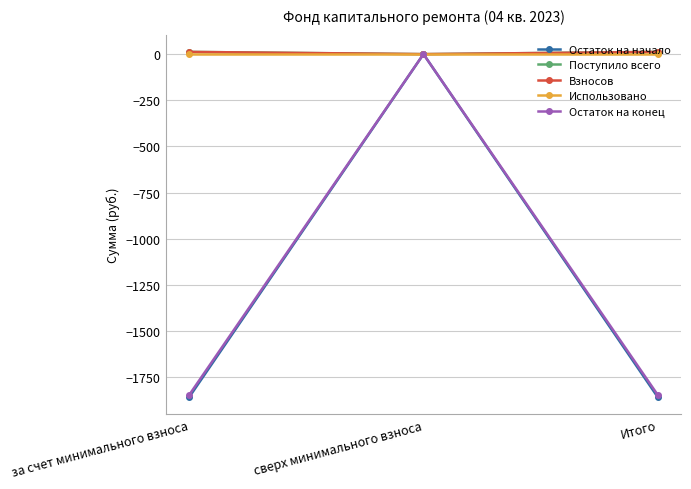

What is the lowest value of the Остаток на конец series?

-1845.2